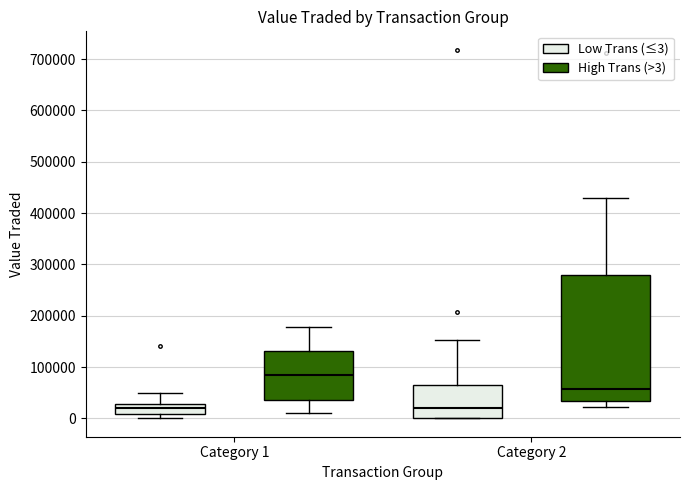

Which box is the tallest, from its lower edge to its upper edge?

Category 2 (High Trans (>3))